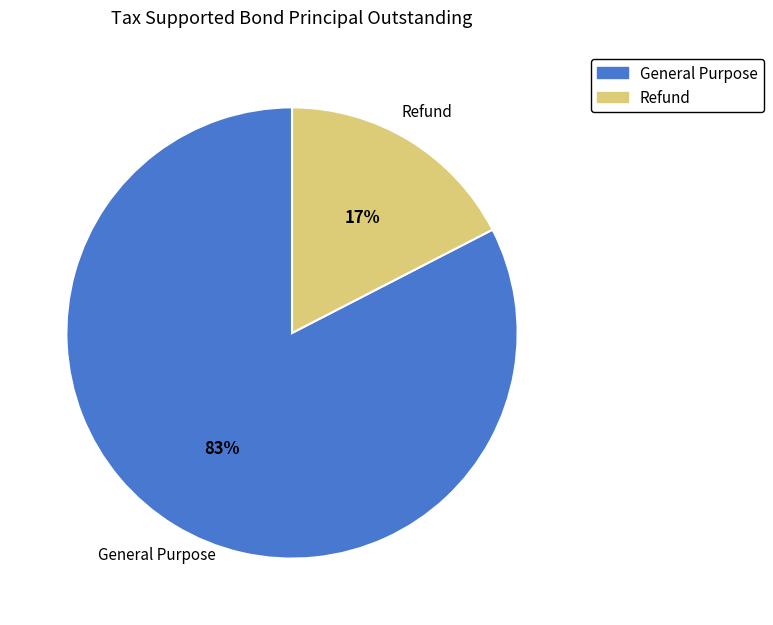

Do General Purpose and Refund together represent more than half of the pie?

Yes